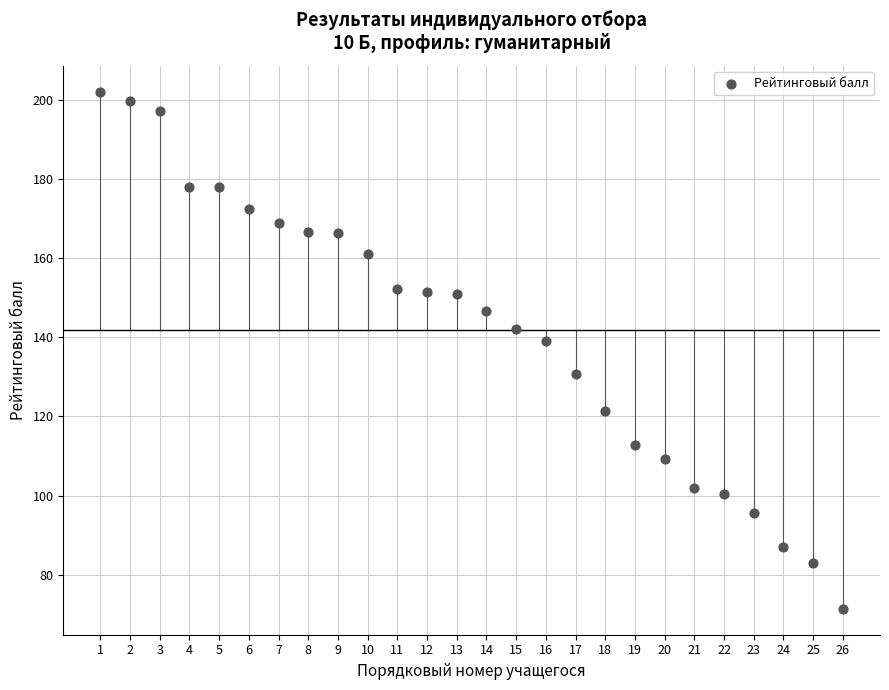

What Y value in the scatter plot is closest to 136?

139.0